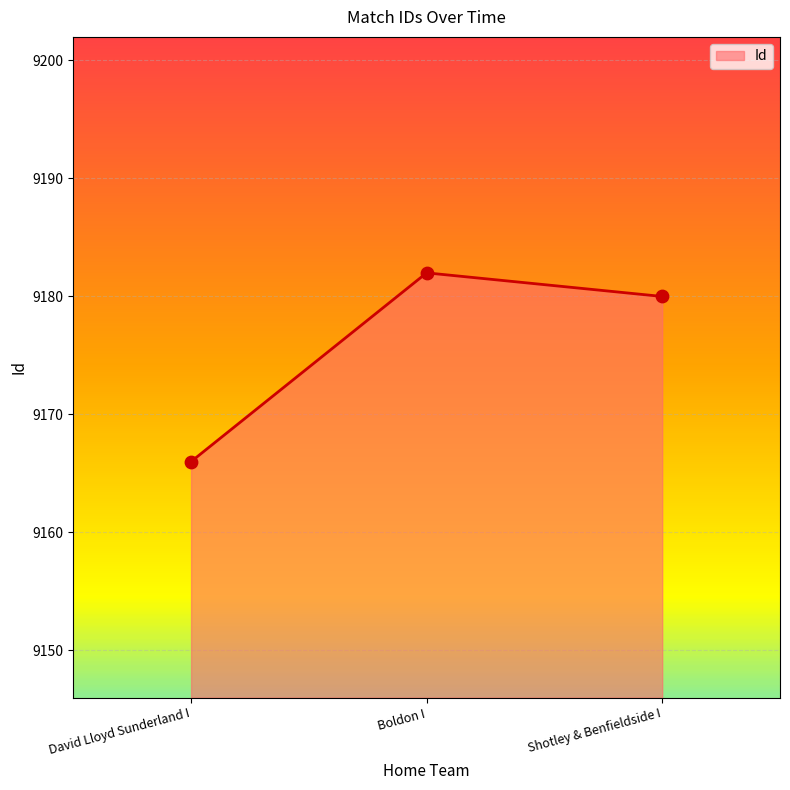

Between Boldon I and Shotley & Benfieldside I, which is larger?

Boldon I